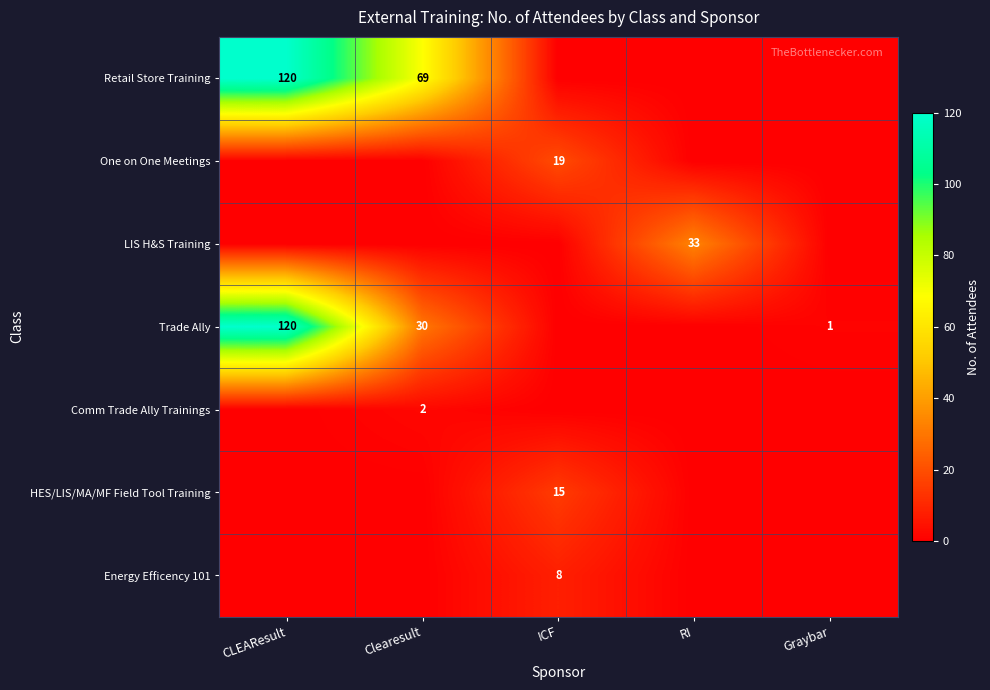

At which category does the chart reach its peak across all series?

CLEAResult